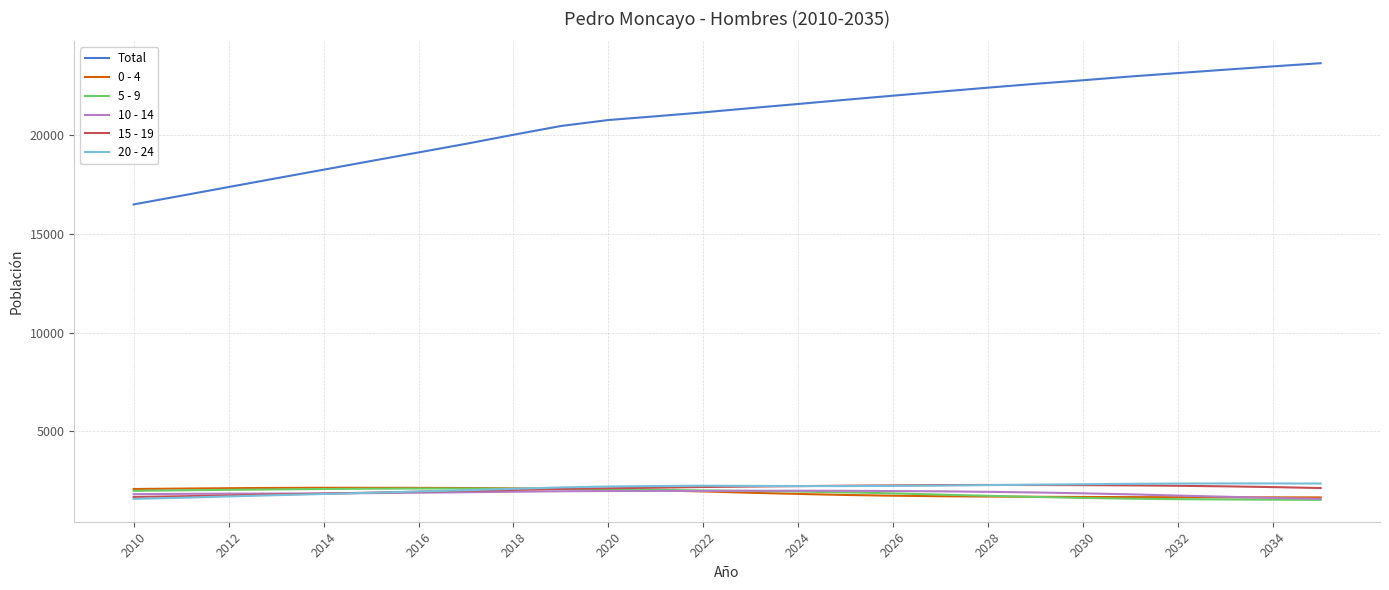

Which series has the widest spread of values?

Total